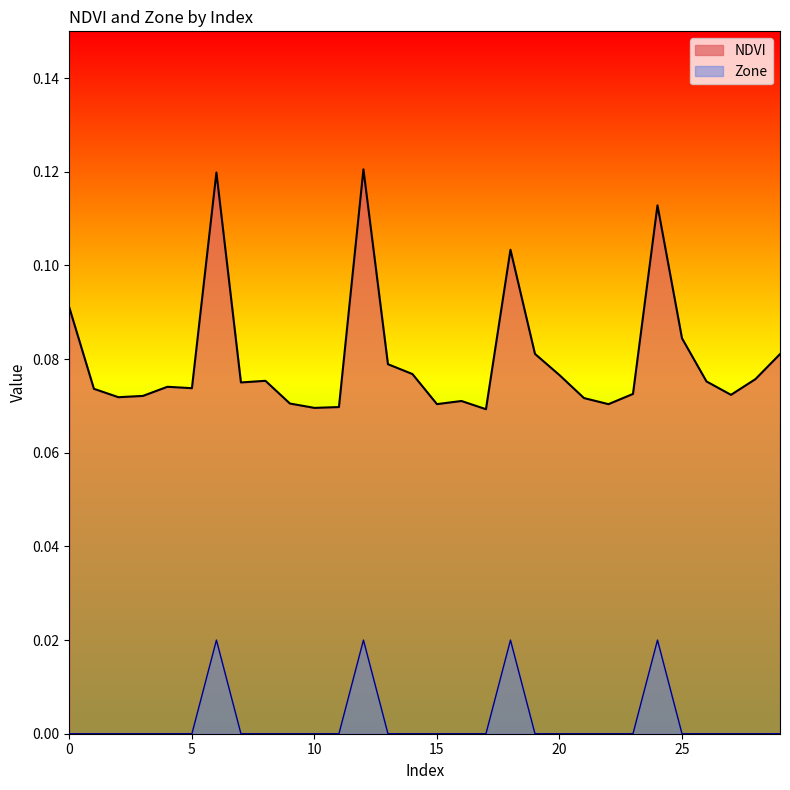

True or false: NDVI and Zone intersect in this chart.

False